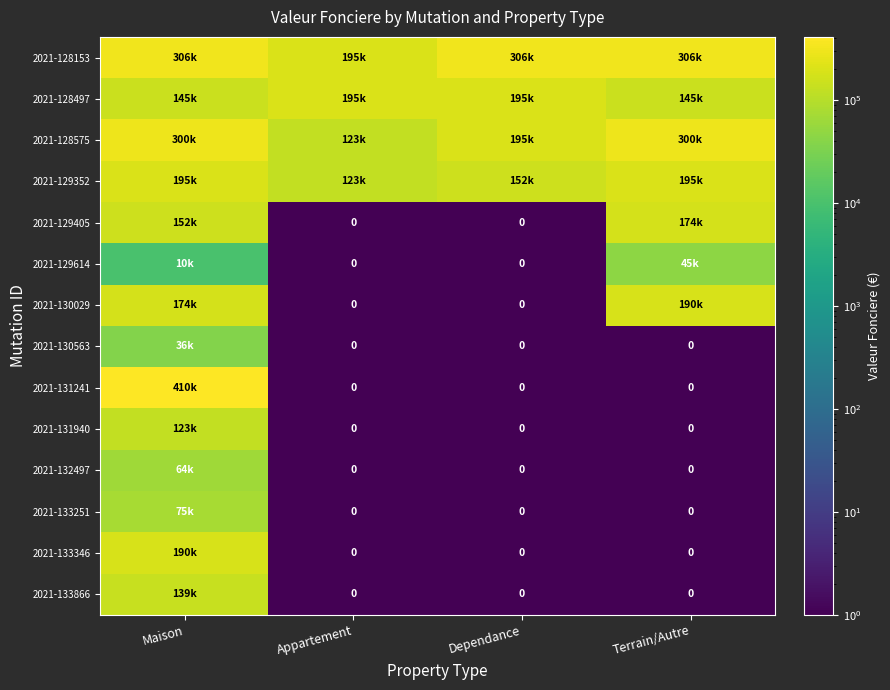

At which category does the chart reach its minimum across all series?

Appartement